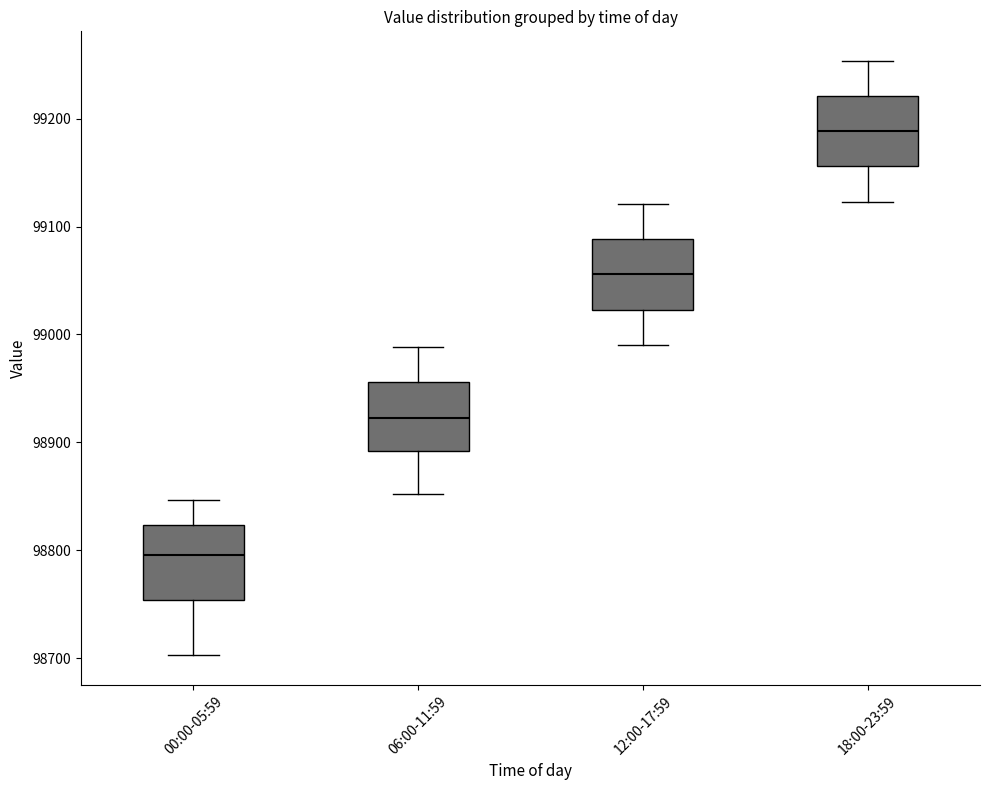

Reading left to right, read every box against the y-axis: the position of its median line, the range the box covers, and the ends of its whiskers. The values are not printed on the chart, so give them approximately, as read against the axis.

00:00-05:59: median 98800, box 98750 to 98820, whiskers 98700 to 98850
06:00-11:59: median 98920, box 98890 to 98960, whiskers 98850 to 98990
12:00-17:59: median 99060, box 99020 to 99090, whiskers 98990 to 99120
18:00-23:59: median 99190, box 99160 to 99220, whiskers 99120 to 99250